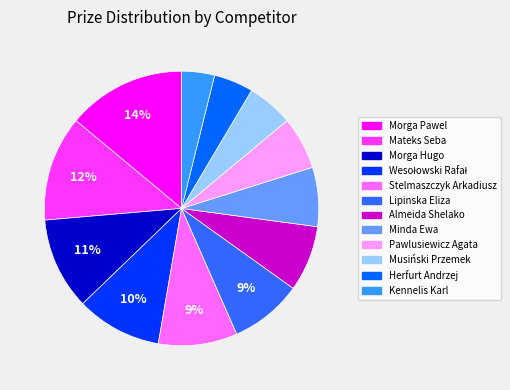

Is there any slice that represents more than half of the pie?

No